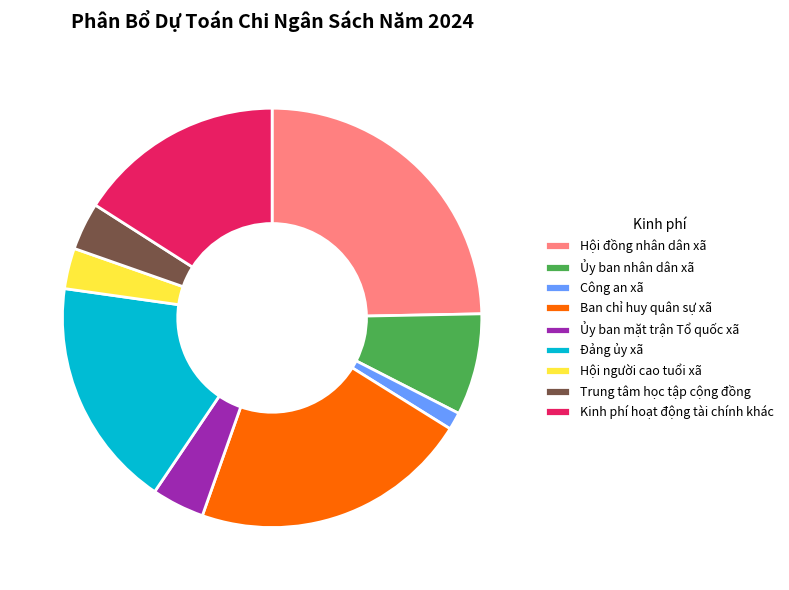

What is the ratio of the value at Đảng ủy xã to the value at Ban chỉ huy quân sự xã?

0.8